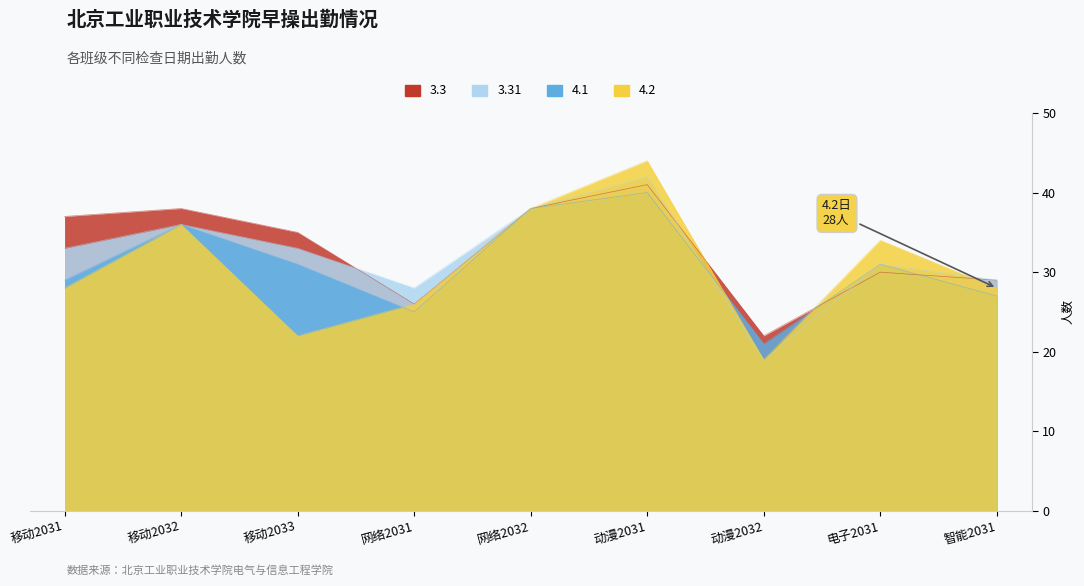

True or false: 3.3 has a value of 14 at 智能2031.

False